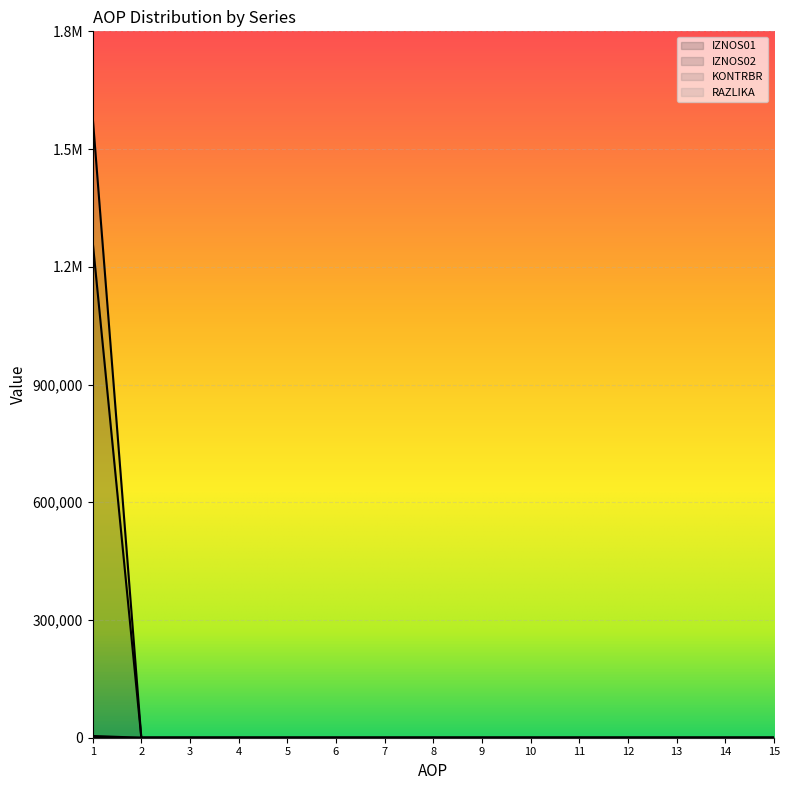

How many data points does each series have?

15